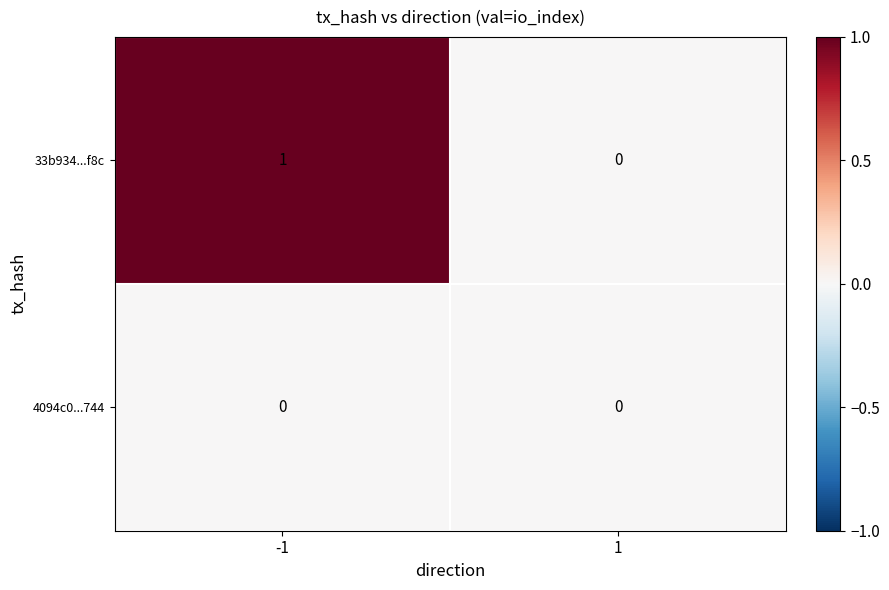

What is the greatest value displayed?

1